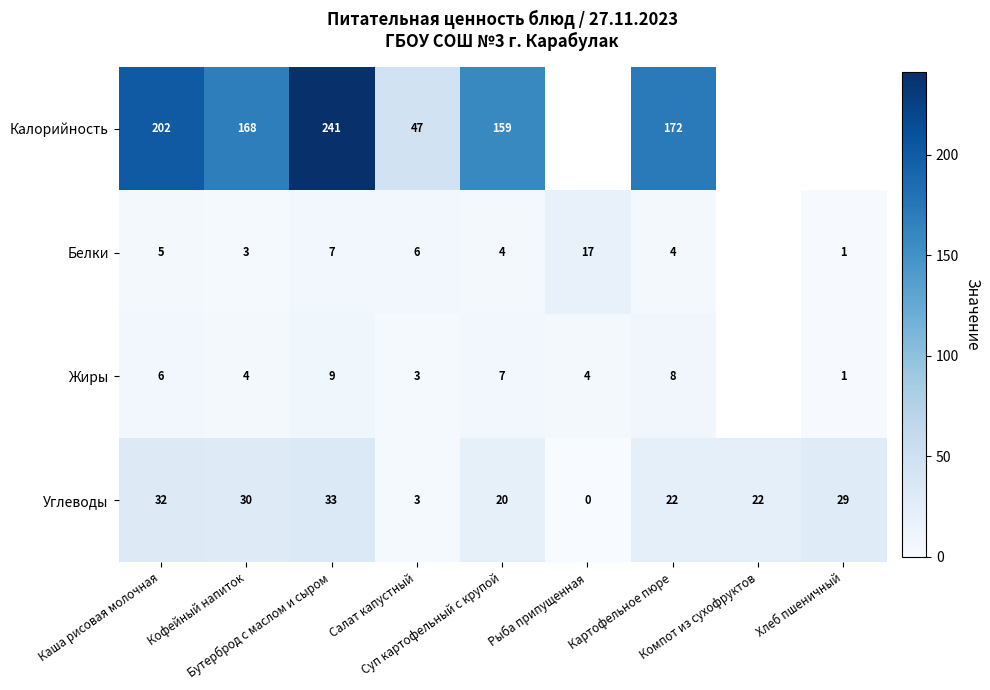

At which label does Углеводы reach its peak?

Бутерброд с маслом и сыром